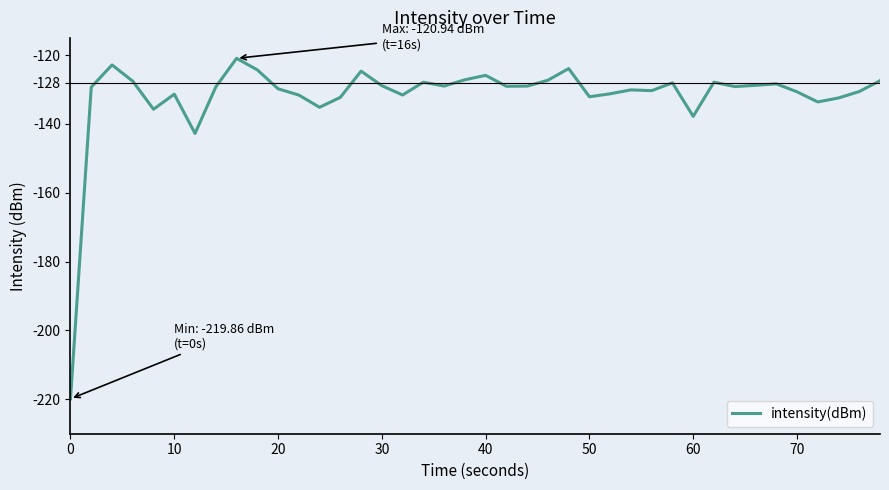

What is the difference between the maximum and minimum values?

98.9